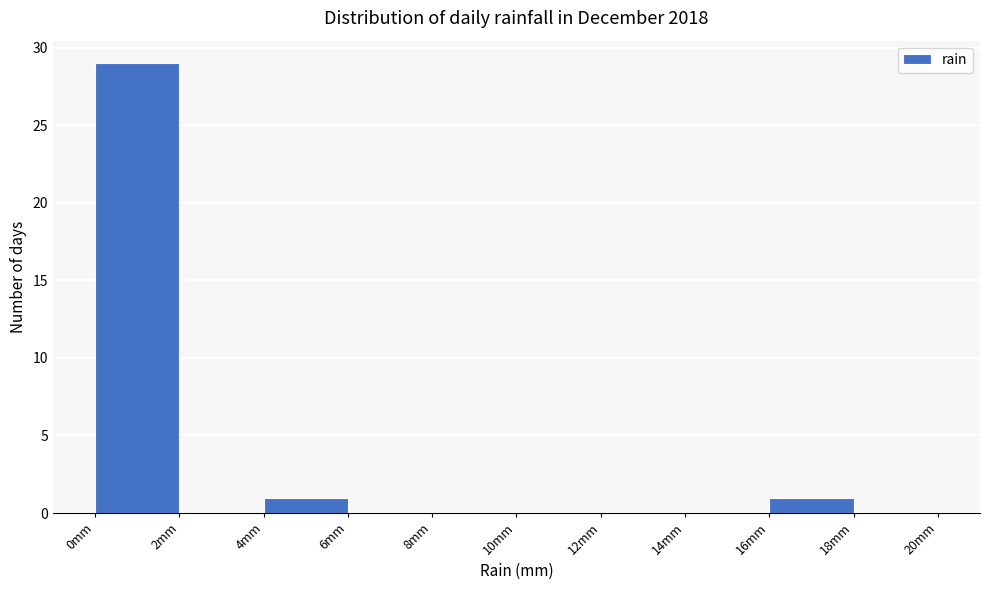

Reading left to right, transcribe this chart: for each bar, give the range it covers on the x-axis and its height. The values are not printed on the chart, so give them approximately, as read against the axis.

0 to 2: 29
2 to 4: 0
4 to 6: 1
6 to 8: 0
8 to 10: 0
10 to 12: 0
12 to 14: 0
14 to 16: 0
16 to 18: 1
18 to 20: 0